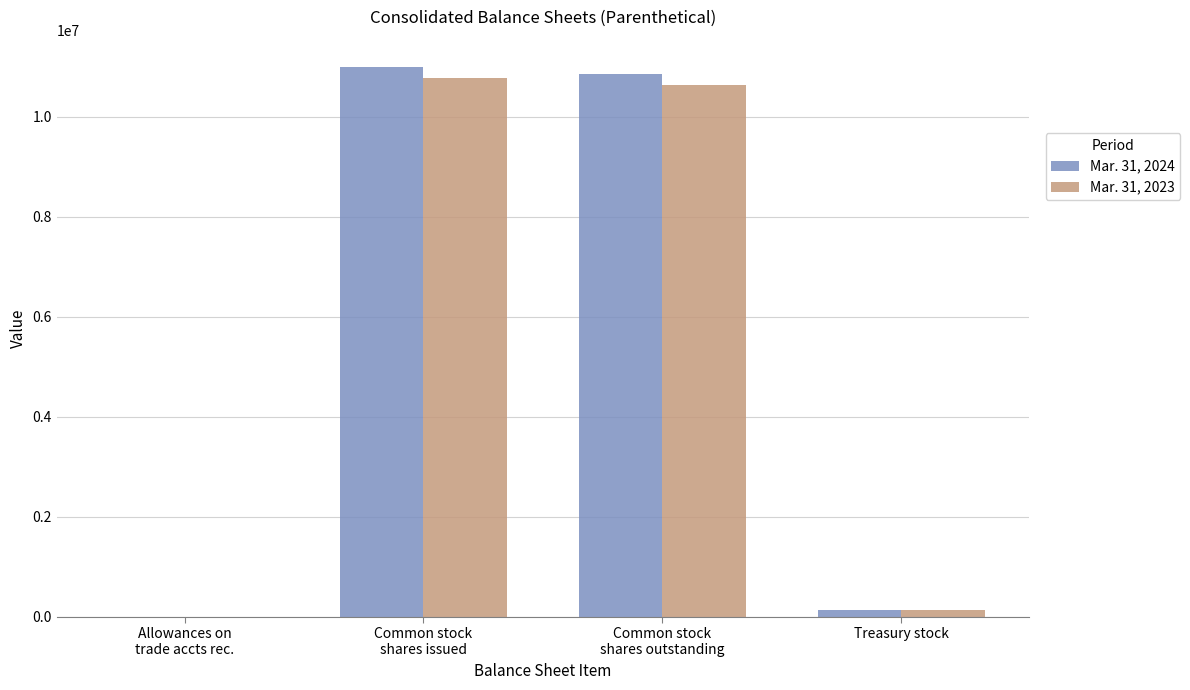

Which series has the largest range (max minus min)?

Mar. 31, 2024